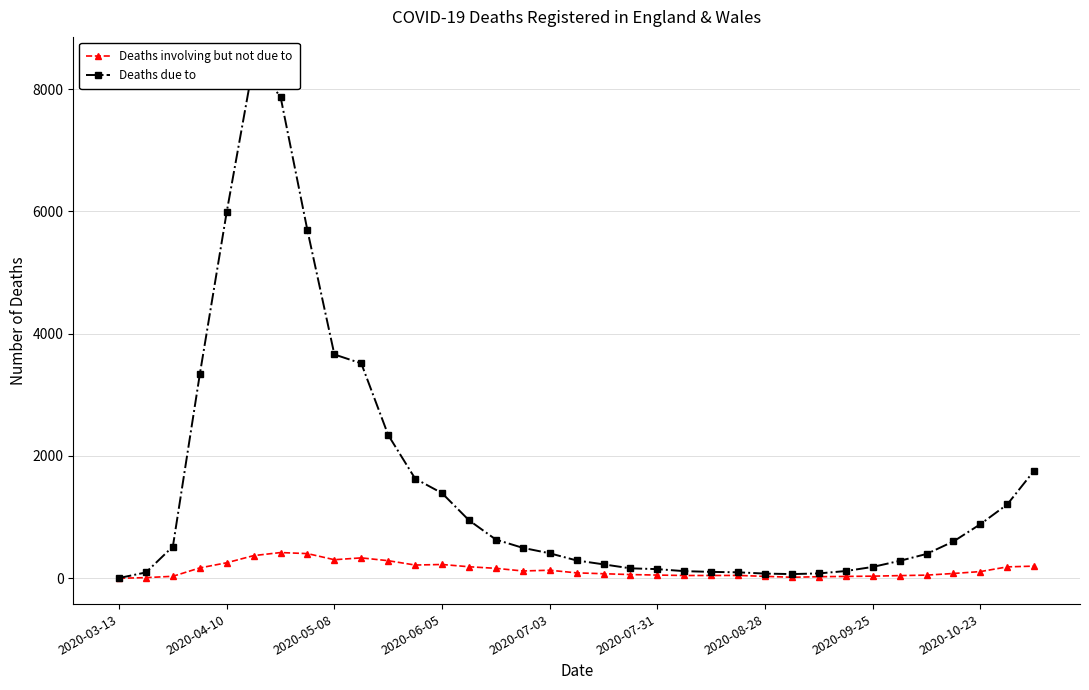

True or false: Deaths due to and Deaths involving but not due to cross at least once.

False